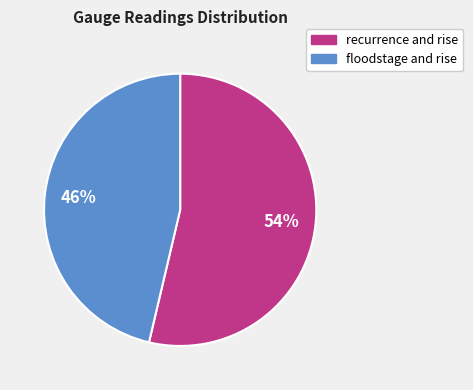

To the nearest percent, what is the combined percentage of recurrence and rise and floodstage and rise?

100%